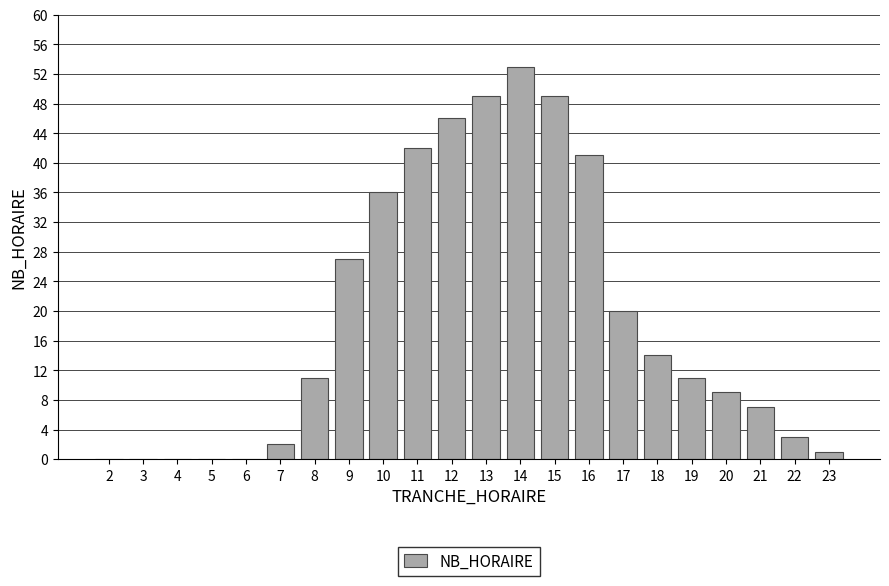

Reading right to left, what are all the values shown in this chart?

23=1	22=3	21=7	20=9	19=11	18=14	17=20	16=41	15=49	14=53	13=49	12=46	11=42	10=36	9=27	8=11	7=2	6=0	5=0	4=0	3=0	2=0